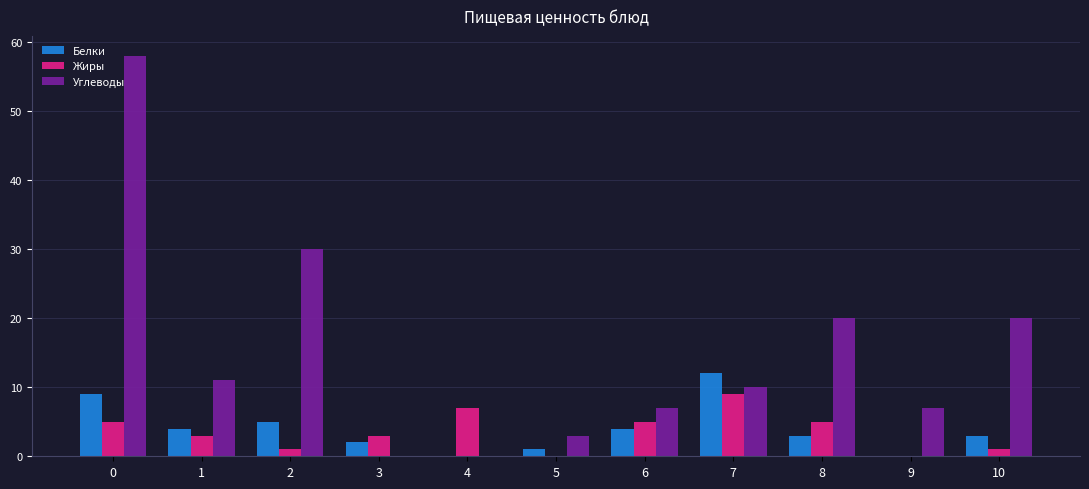

Are the bars horizontal?

No